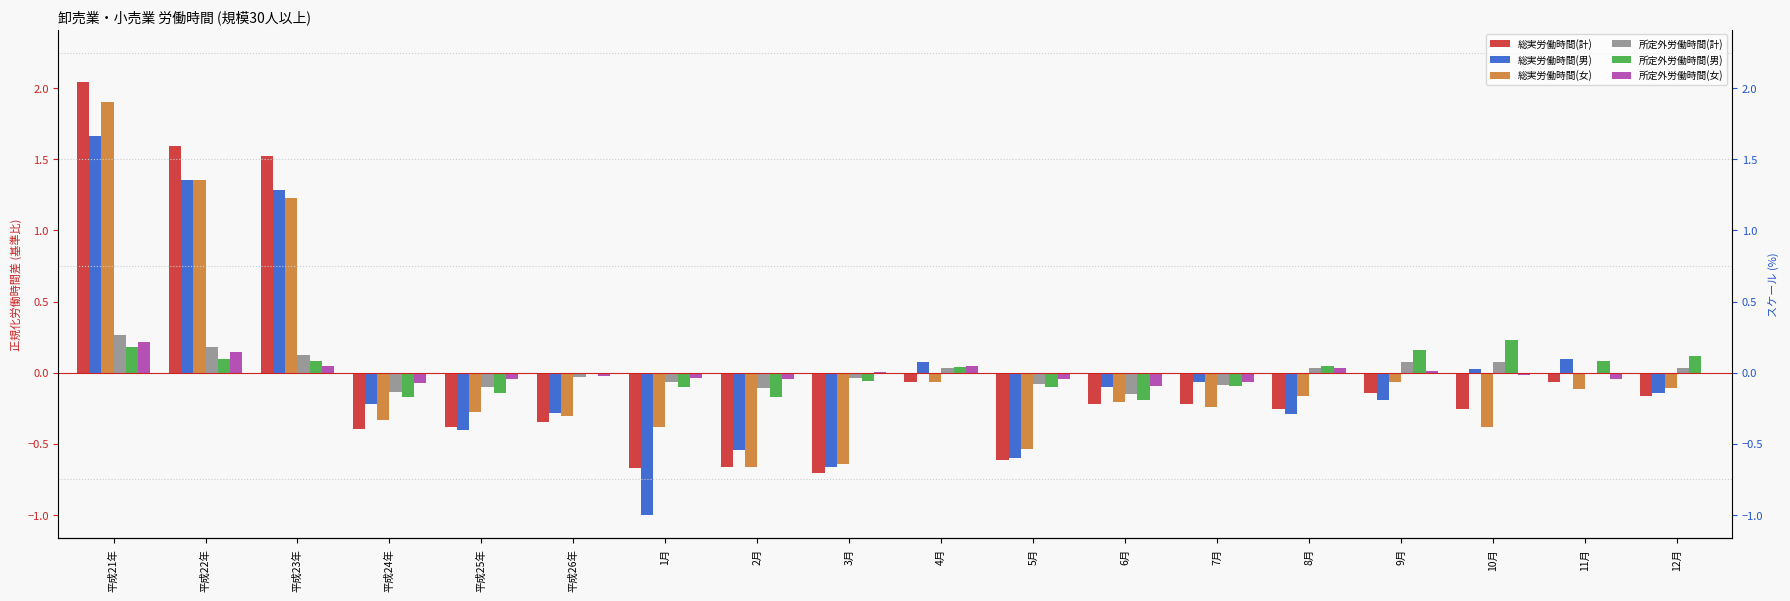

What is the difference between the second highest and minimum values in the 総実労働時間(男) series?

2.4